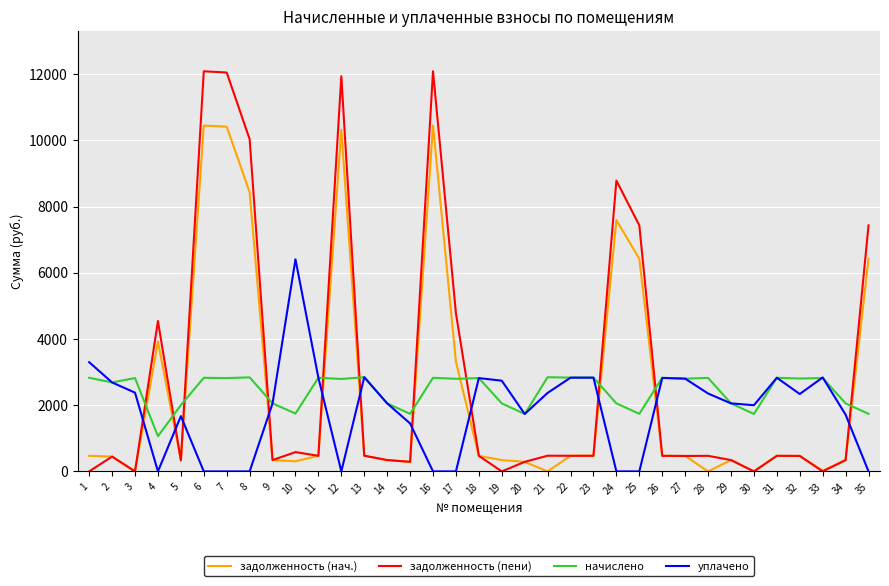

What are all the series names shown in the legend?

задолженность (нач.), задолженность (пени), начислено, уплачено